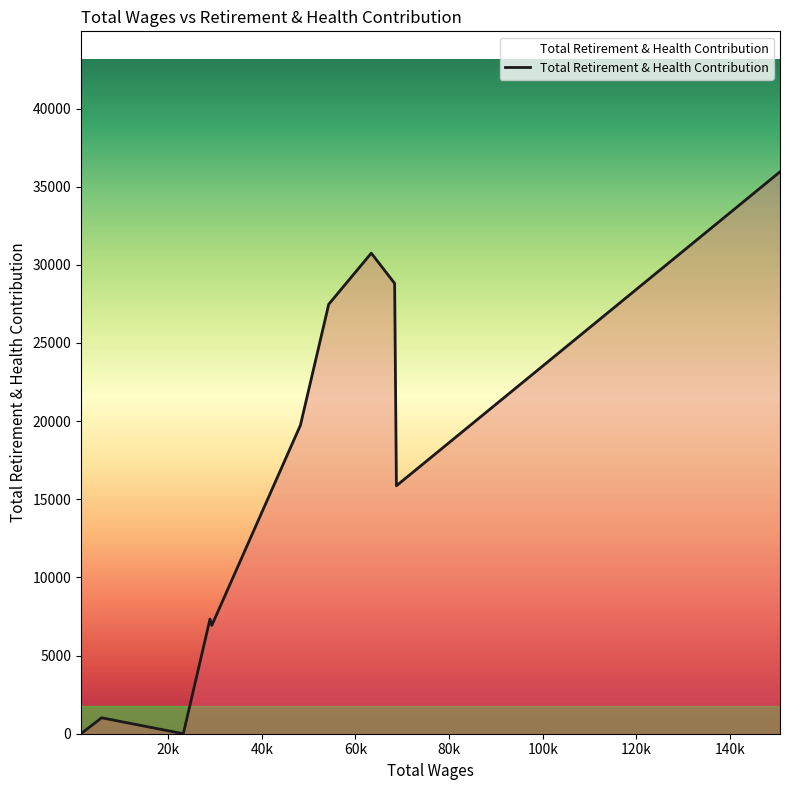

What is the greatest value displayed?

35953